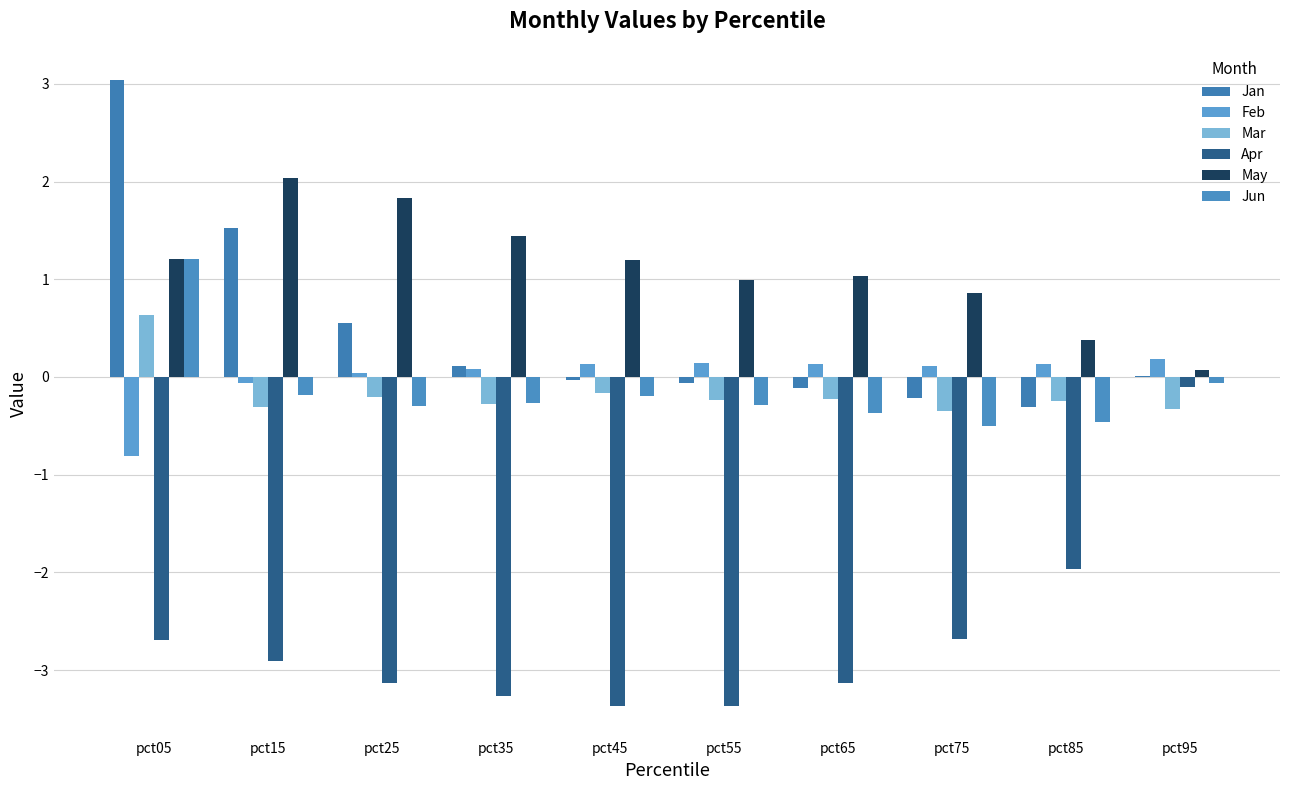

How many groups of bars are there?

10